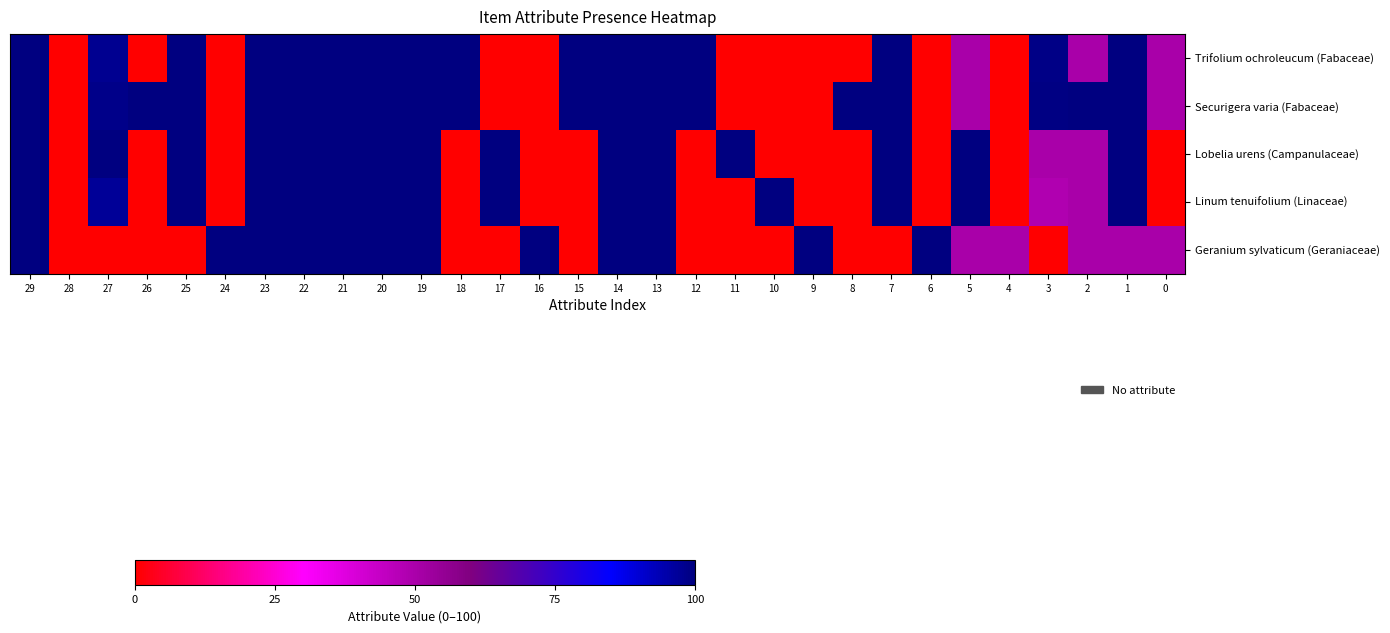

What is the spread (max minus min) of values at 4?

50.0